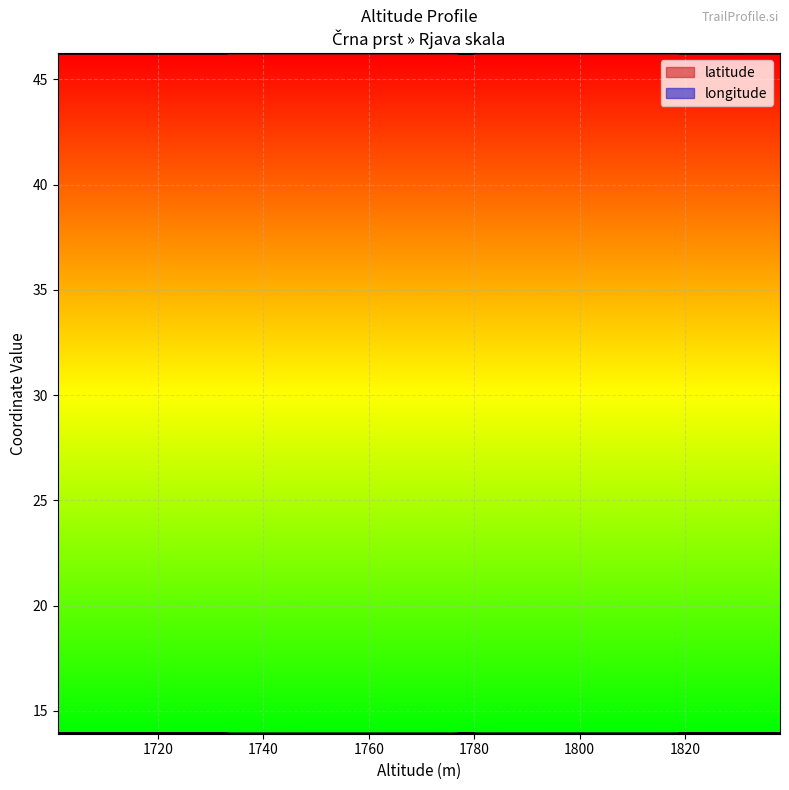

What is the difference between the highest and lowest values at 1800?

32.3